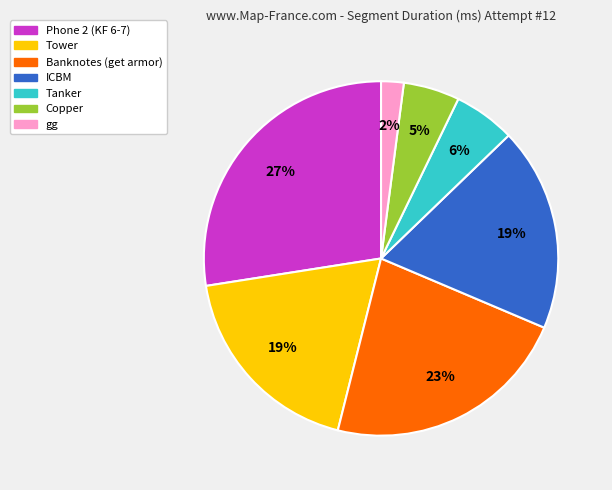

To the nearest percent, what portion does Copper represent?

5%